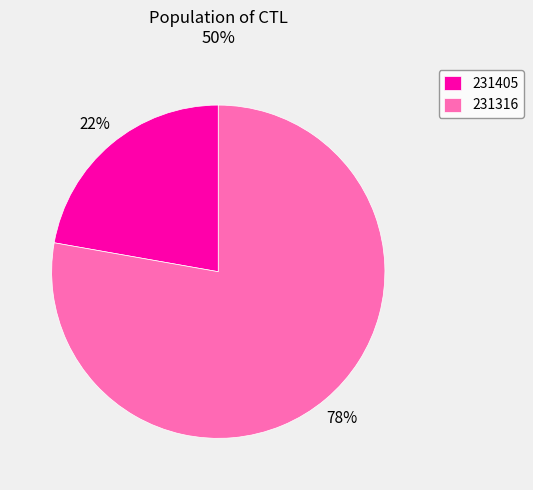

Which category has the smallest portion of the pie?

231405